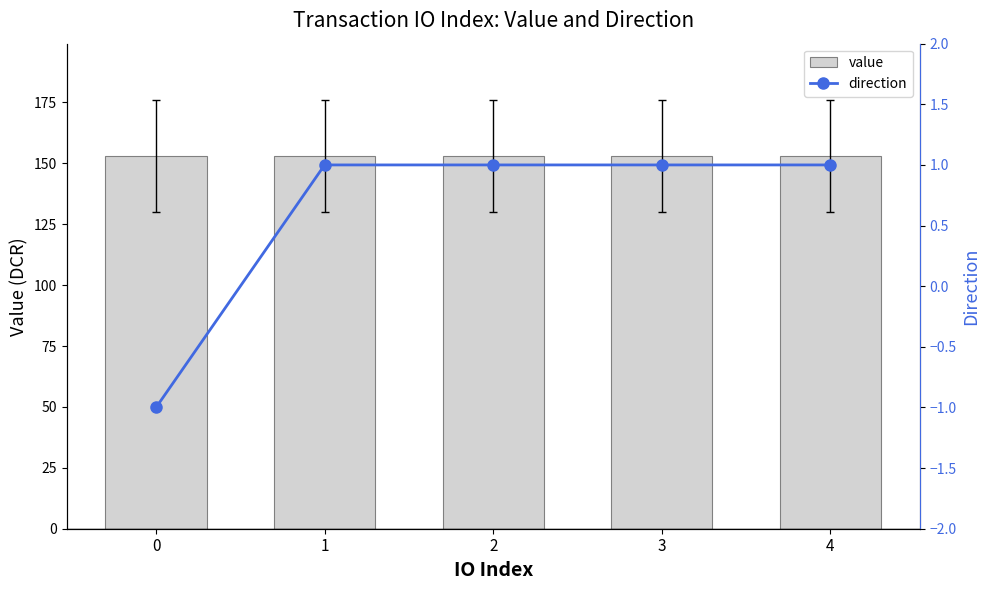

Does the chart contain stacked bars?

No